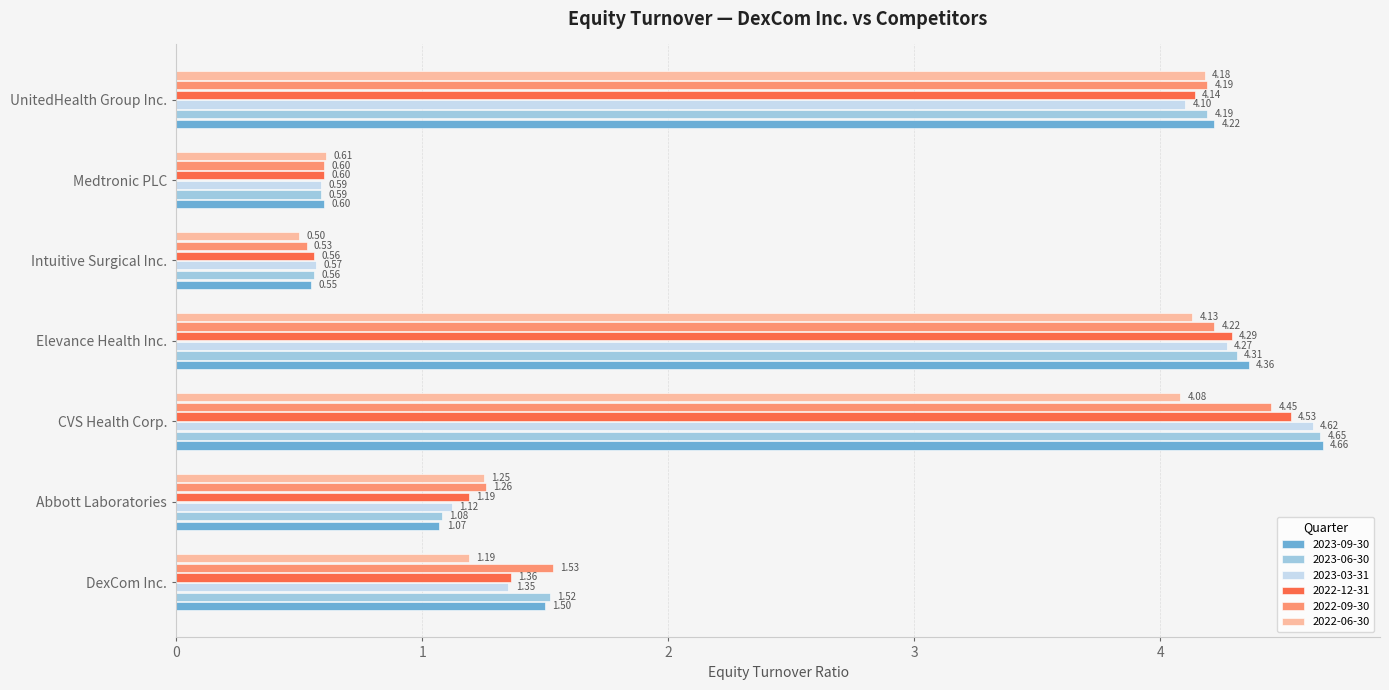

At which category does the chart reach its peak across all series?

CVS Health Corp.